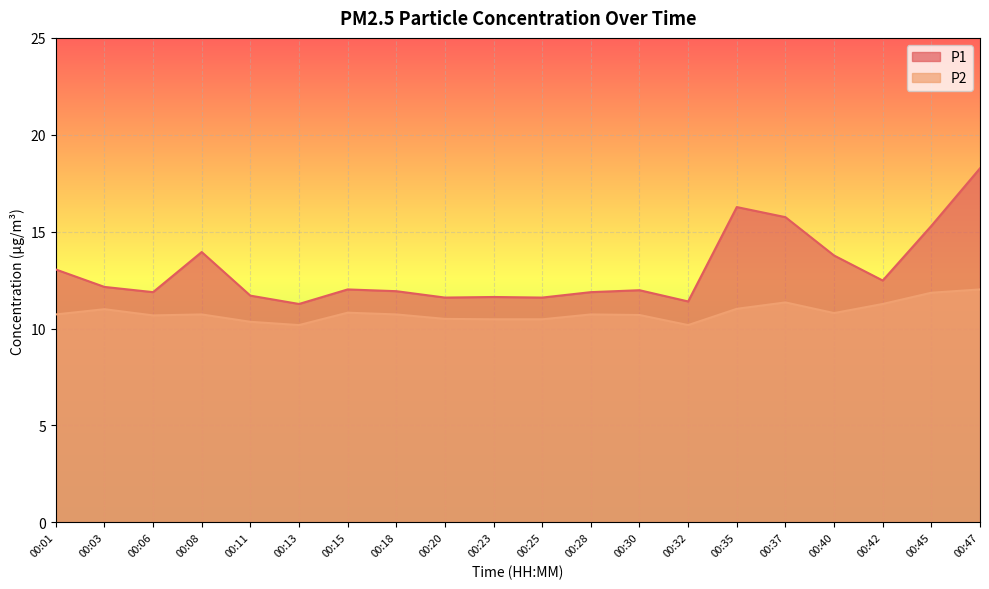

What is the maximum value for P2?

12.0